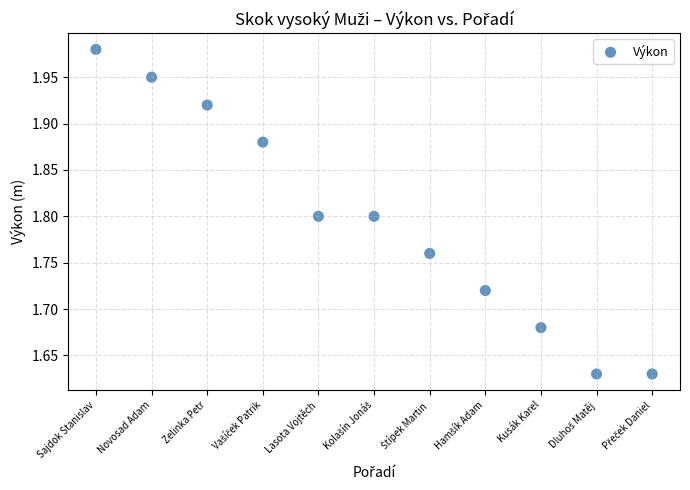

What is the range of X values (max minus min)?

10.0